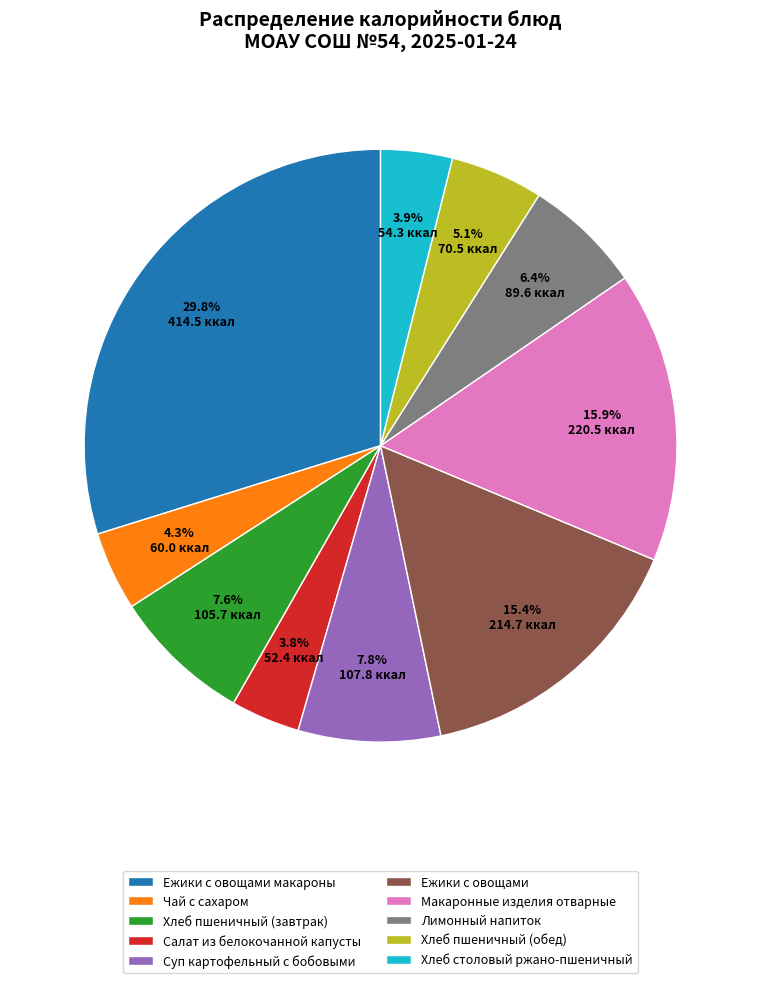

Is it true that Хлеб столовый ржано-пшеничный is 4% of the pie?

True